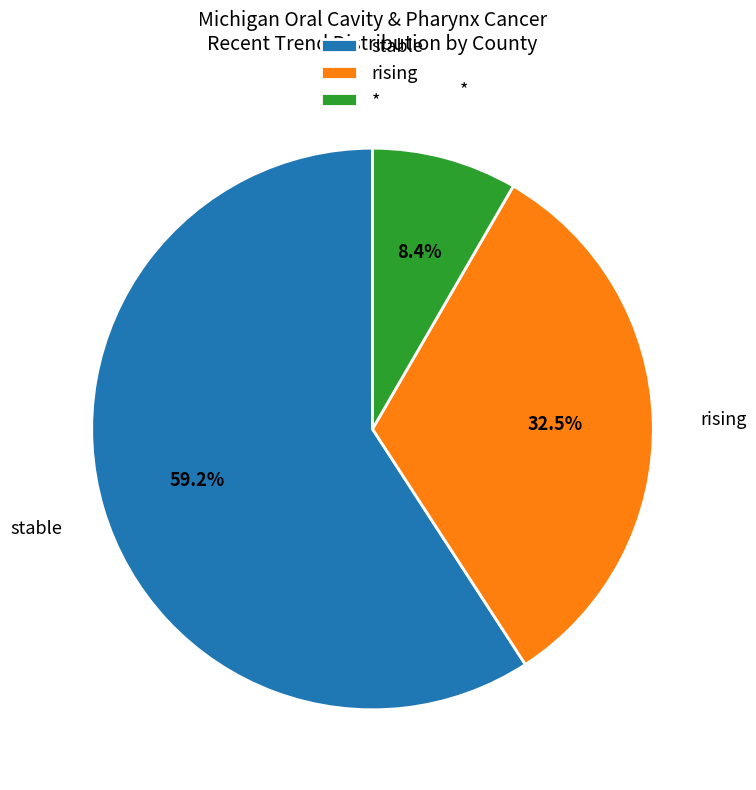

Between * and rising, which is larger?

rising